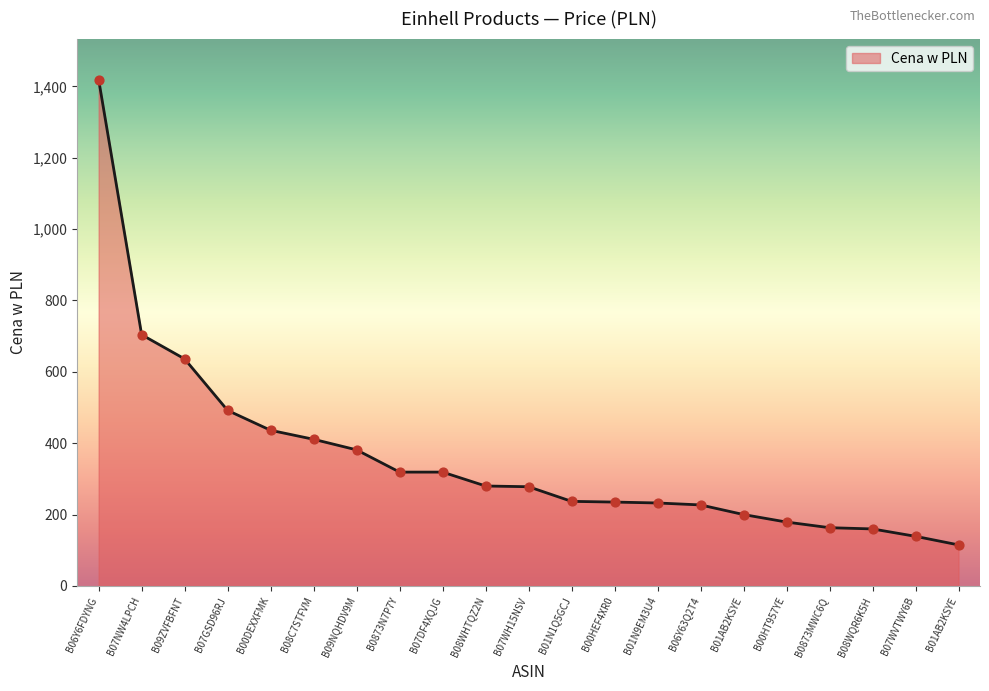

How many lines are shown in the chart?

1